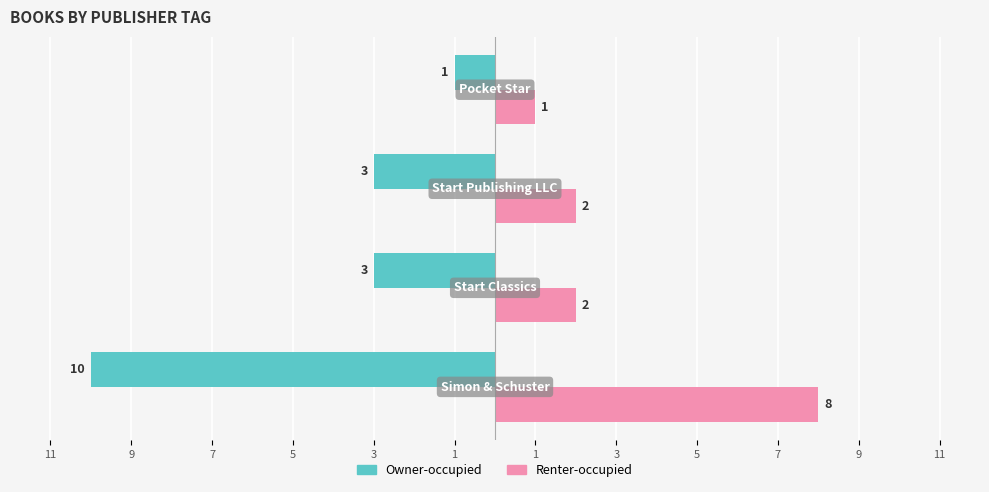

What are all the series names shown in the legend?

Owner-occupied, Renter-occupied